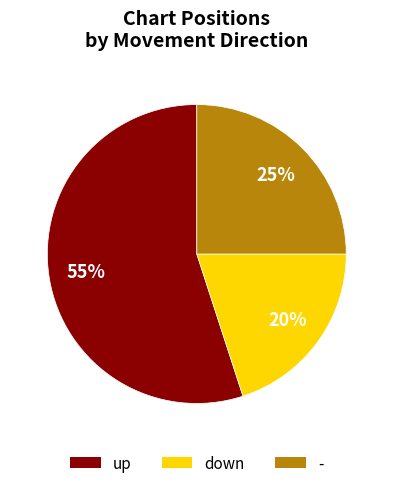

Rank the categories by value from highest to lowest.

up, -, down